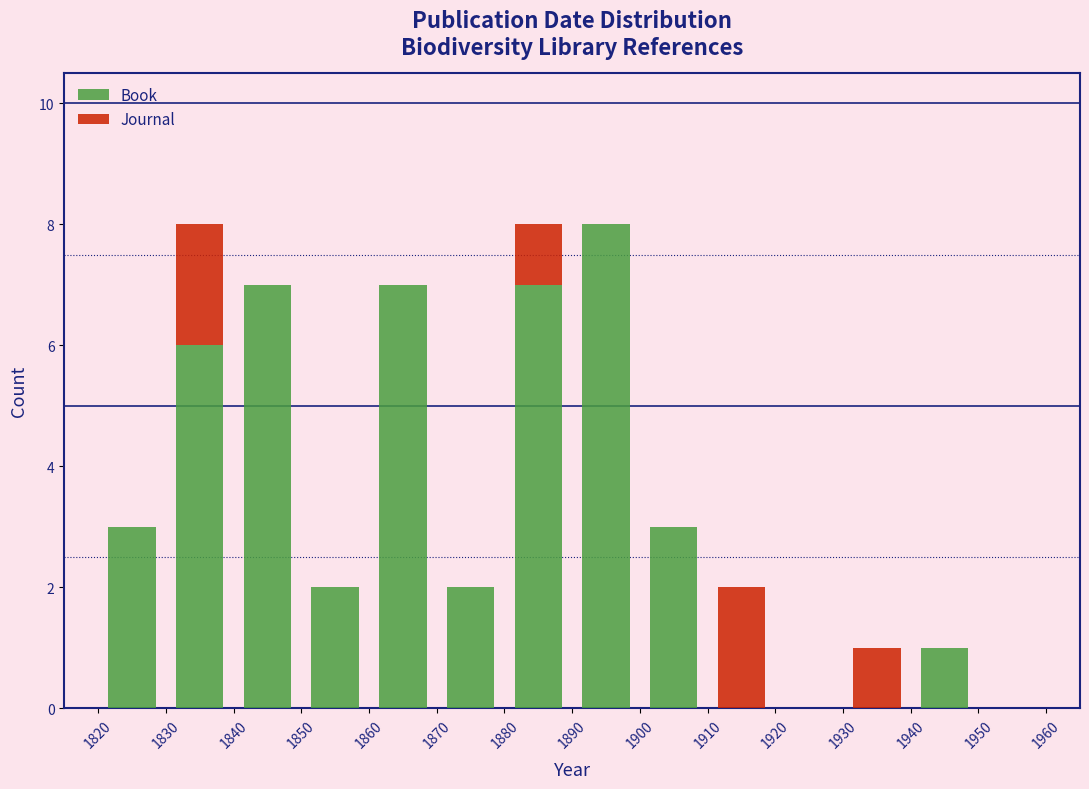

Reading left to right, transcribe this chart: for each stacked bar, give the range it covers on the x-axis and its total height. The values are not printed on the chart, so give them approximately, as read against the axis.

1820 to 1830: 3
1830 to 1840: 8
1840 to 1850: 7
1850 to 1860: 2
1860 to 1870: 7
1870 to 1880: 2
1880 to 1890: 8
1890 to 1900: 8
1900 to 1910: 3
1910 to 1920: 2
1920 to 1930: 0
1930 to 1940: 1
1940 to 1950: 1
1950 to 1960: 0